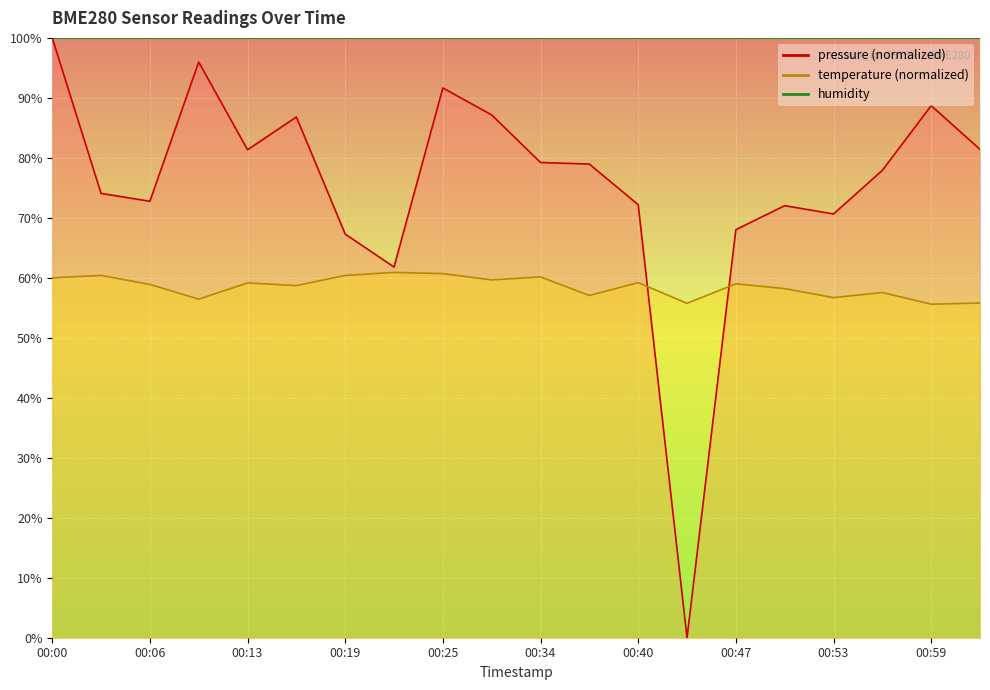

What is the value of the temperature point at the 15th from the left?

59.0